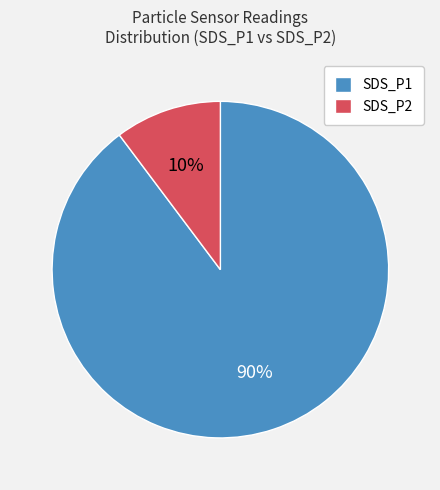

Rank the categories by value from highest to lowest.

SDS_P1, SDS_P2